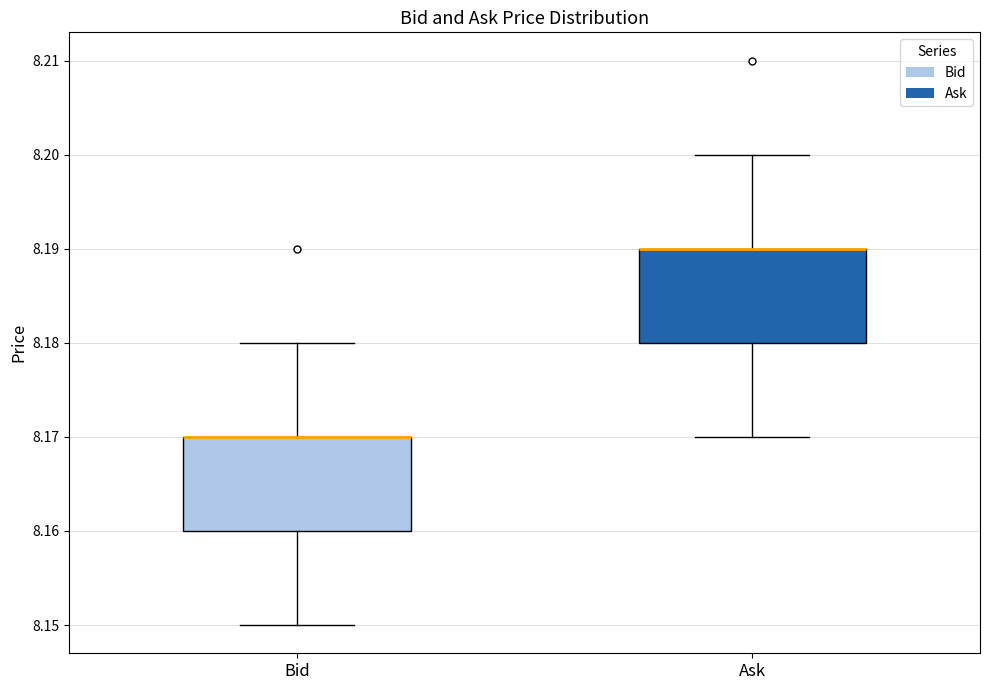

Reading left to right, read every box against the y-axis: the position of its median line, the range the box covers, and the ends of its whiskers. The values are not printed on the chart, so give them approximately, as read against the axis.

Bid: median 8.17 (drawn on the box's upper edge), box 8.16 to 8.17, whiskers 8.15 to 8.18
Ask: median 8.19 (drawn on the box's upper edge), box 8.18 to 8.19, whiskers 8.17 to 8.20